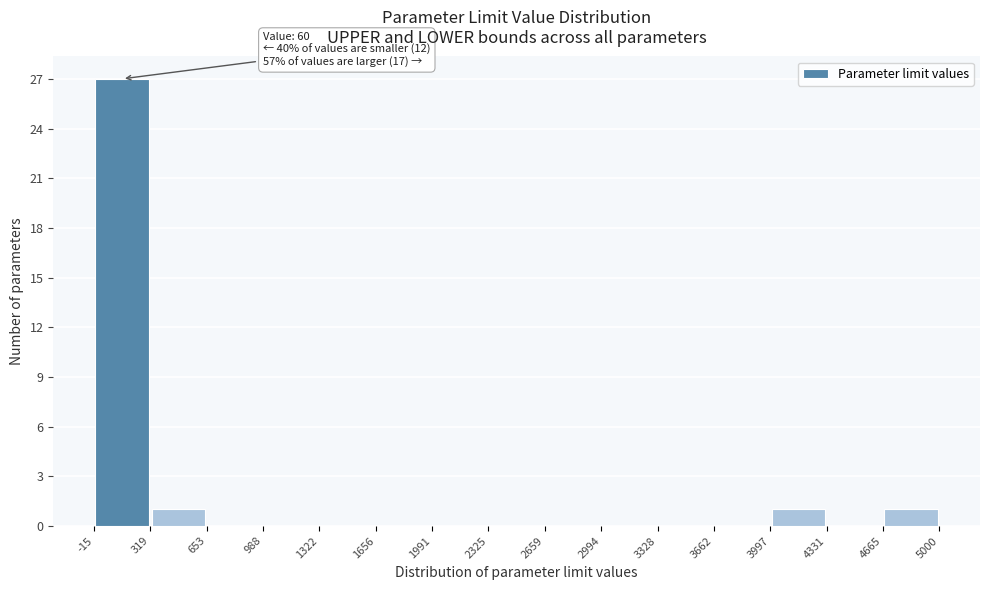

Over which range of the x-axis is the bar tallest?

-15 to 319